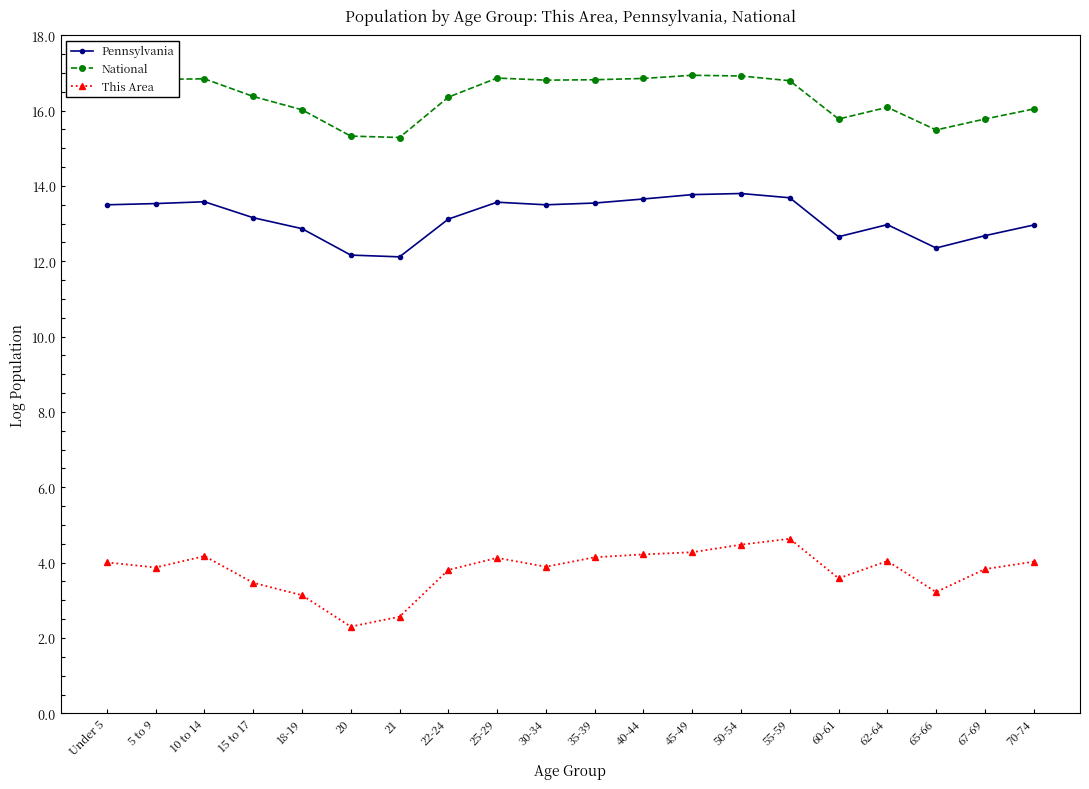

List the series in order of their peak value, highest first.

National, Pennsylvania, This Area